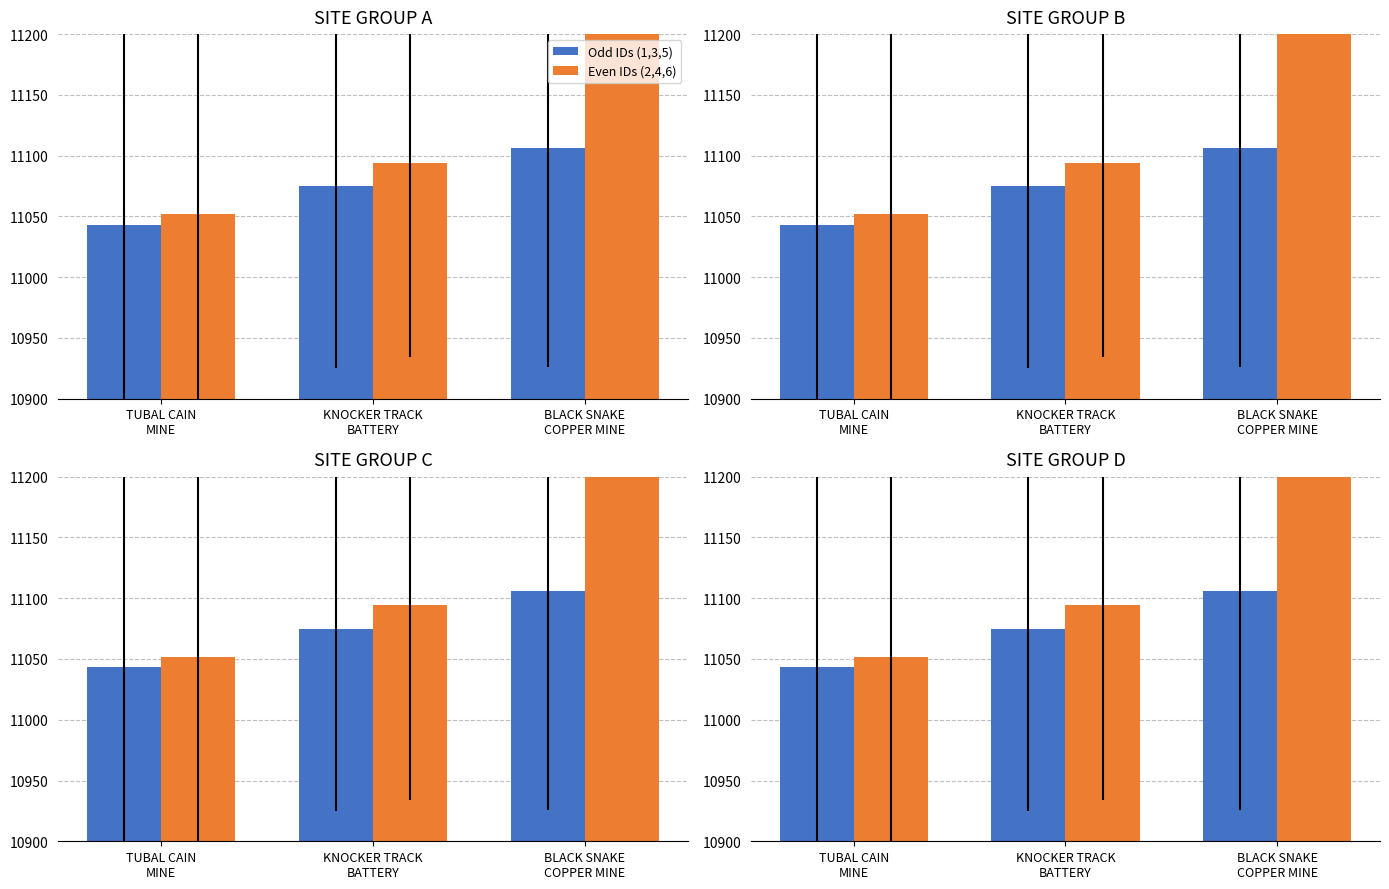

What are all the series names shown in the legend?

Odd IDs (1,3,5), Even IDs (2,4,6)